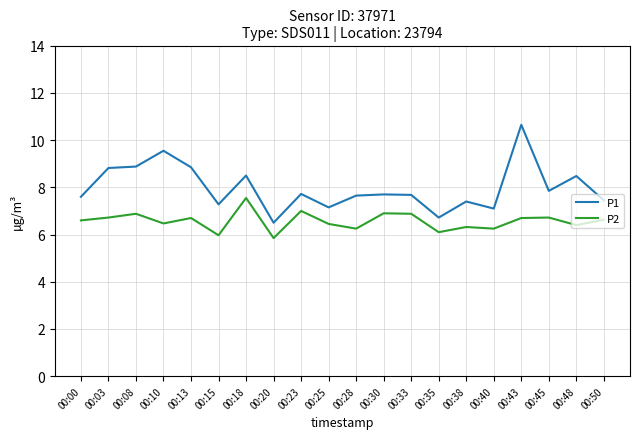

True or false: P1 and P2 cross at least once.

False